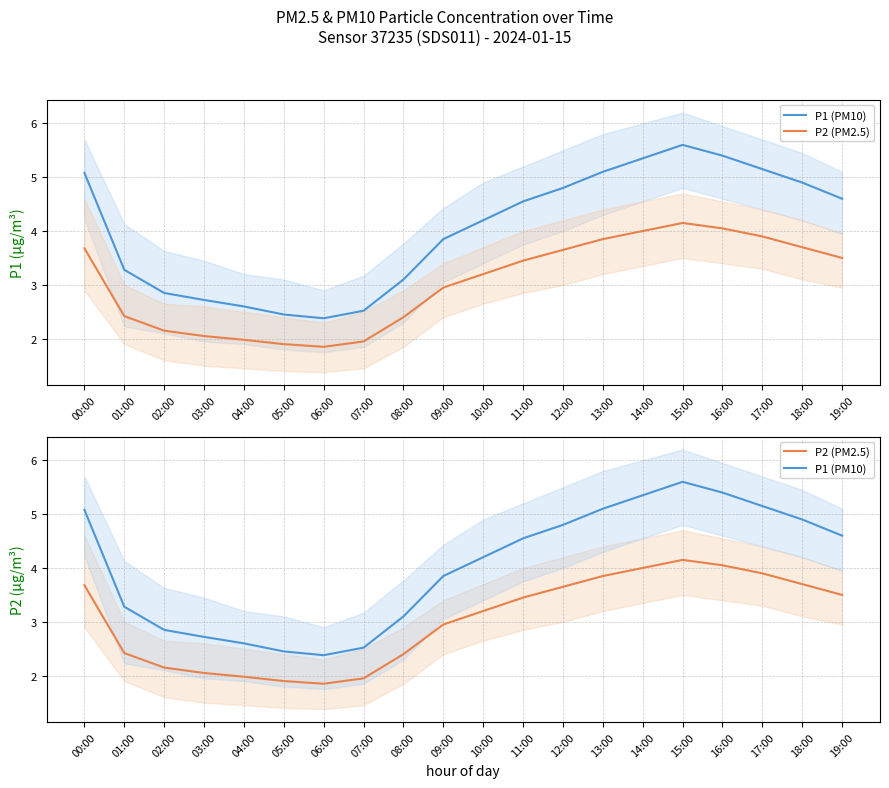

What is the sum of the P2 (PM2.5) values at 16:00 and 01:00?

6.5